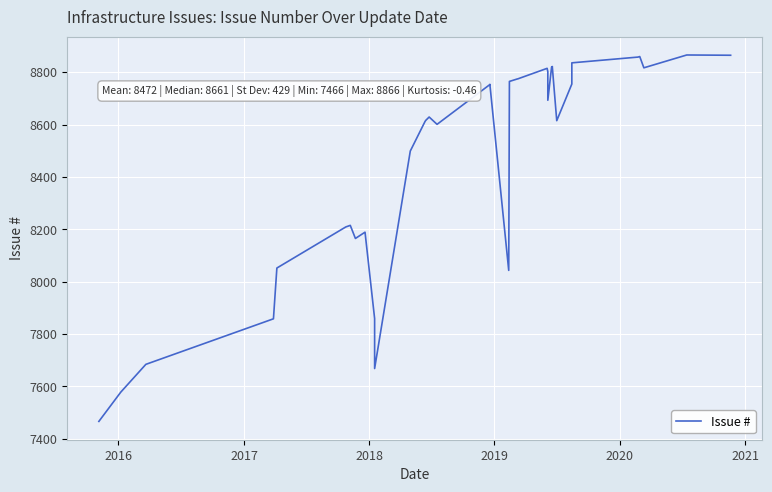

How many interior local peaks (higher than both neighbors) does the data have?

8